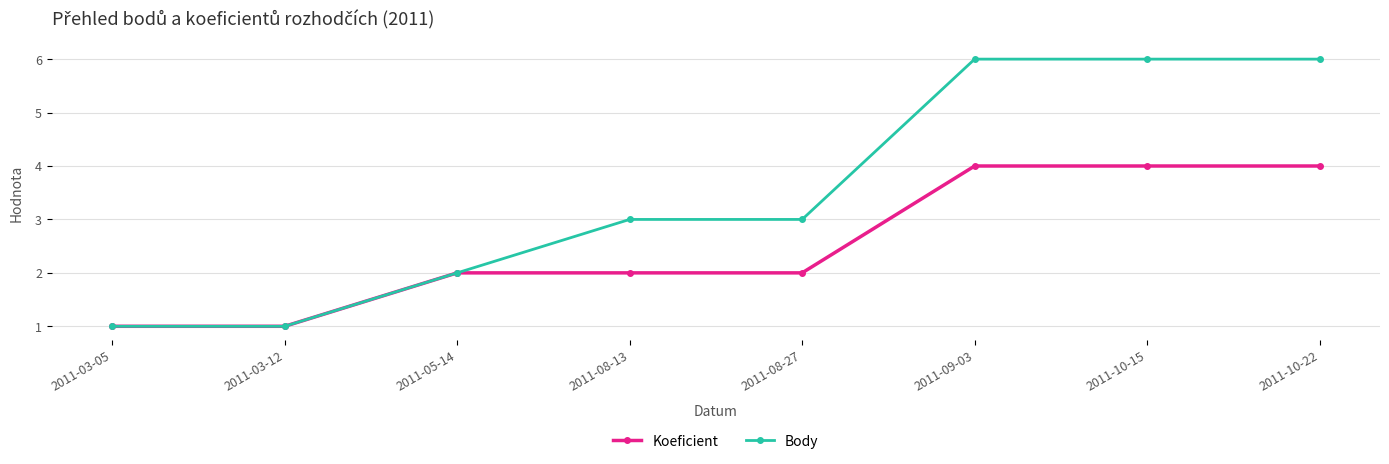

Is it true that Koeficient equals 3 at 2011-08-13?

False